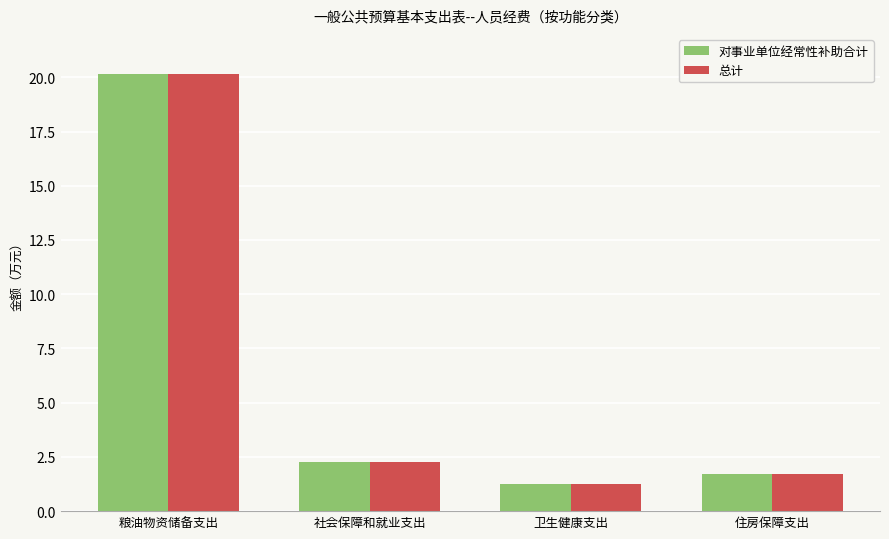

What is the difference between the 对事业单位经常性补助合计 values at 社会保障和就业支出 and 住房保障支出?

0.6